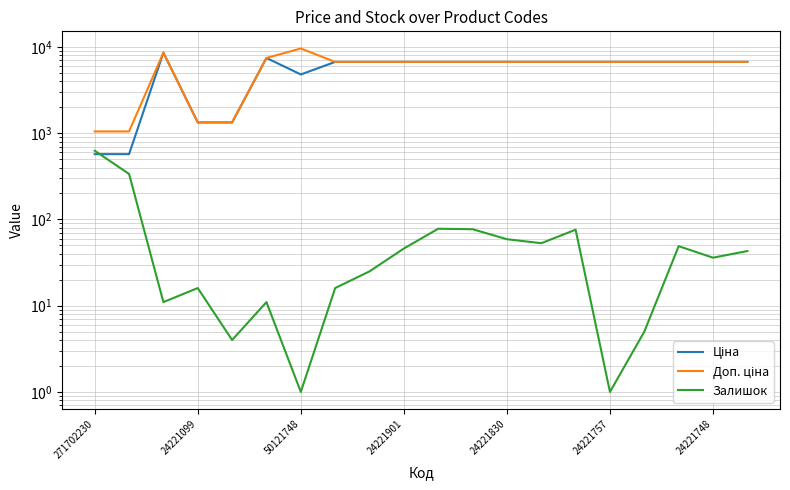

Reading left to right, extract all data points from this chart.

Ціна: 571.6	571.6	8581.1	1332.7	1332.7	7453.8	4796.4	6710.2	6710.2	6710.2	6710.2	6710.2	6710.2	6710.2	6710.2	6710.2	6710.2	6710.2	6710.2	6710.2
Доп. ціна: 1048.0	1048.0	8581.1	1333.0	1333.0	7453.8	9592.9	6710.2	6710.2	6710.2	6710.2	6710.2	6710.2	6710.2	6710.2	6710.2	6710.2	6710.2	6710.2	6710.2
Залишок: 626.0	337.0	11.0	16.0	4.0	11.0	1.0	16.0	25.0	46.0	78.0	77.0	59.0	53.0	76.0	1.0	5.0	49.0	36.0	43.0